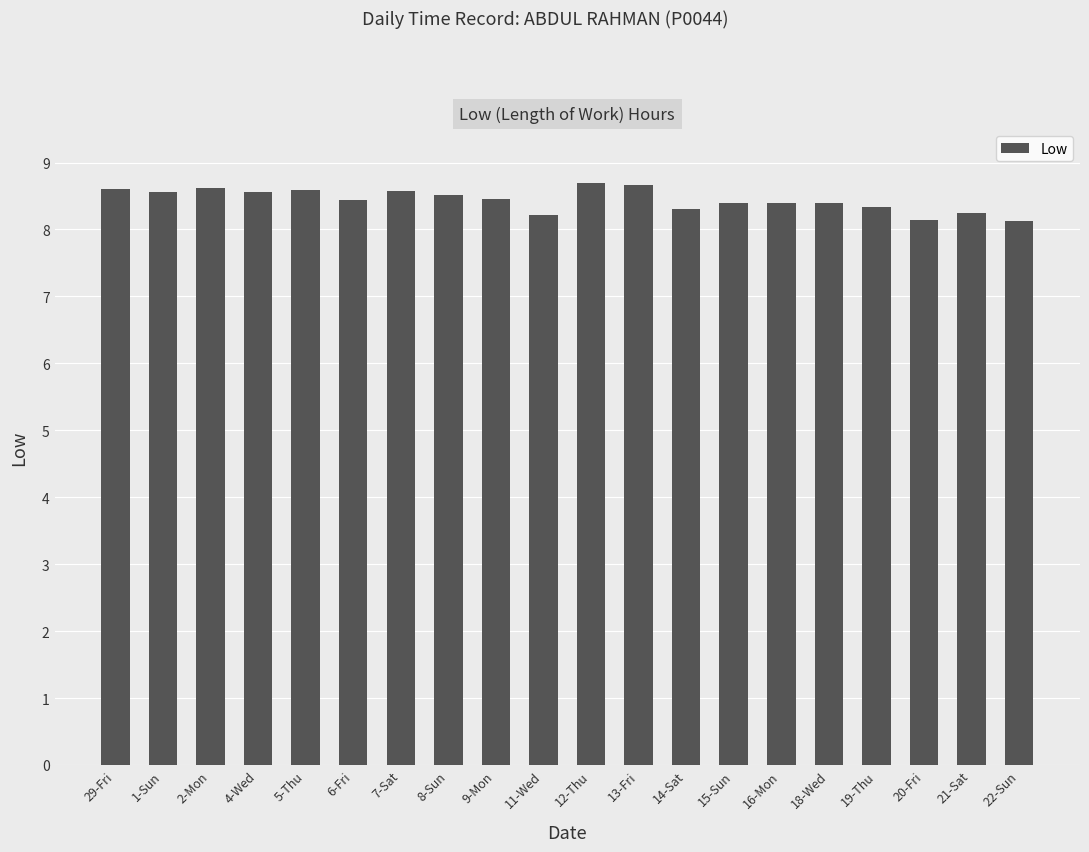

What is the maximum value shown in the chart?

8.7